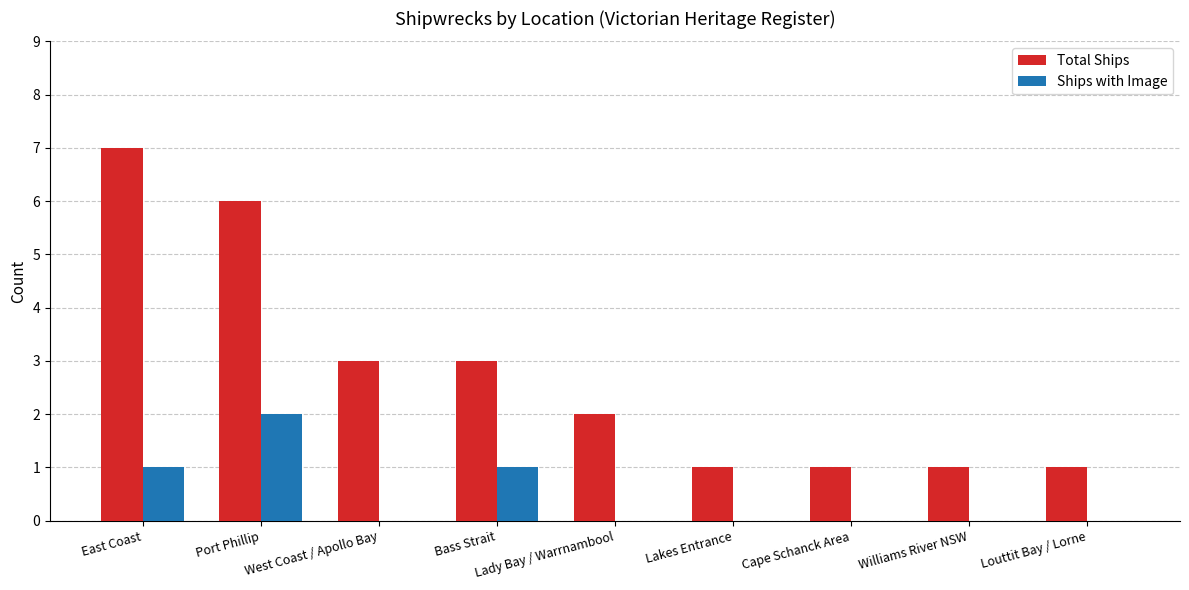

Which series has the largest total across all categories?

Total Ships